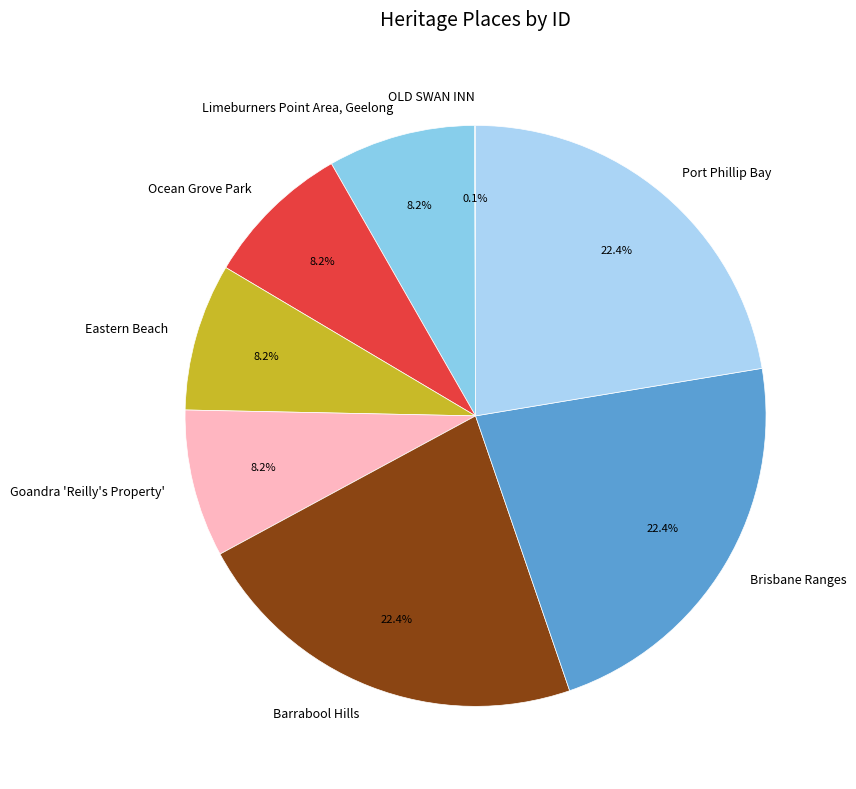

To the nearest percent, what is the average slice percentage?

12%